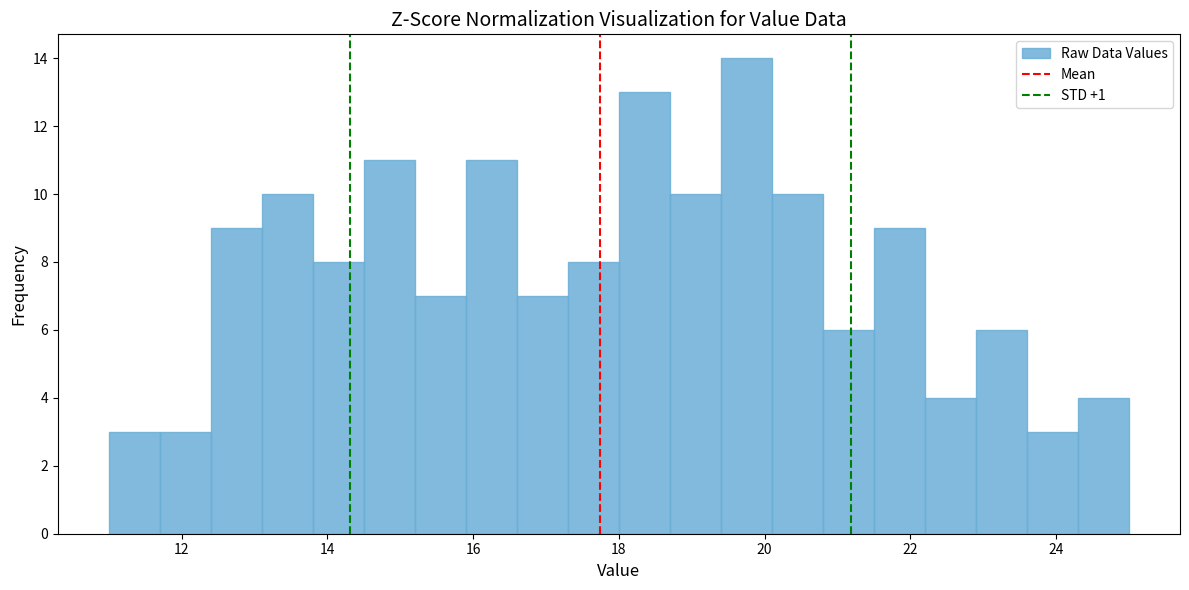

Read against the x-axis, roughly where is the centre of the tallest bar?

19.8